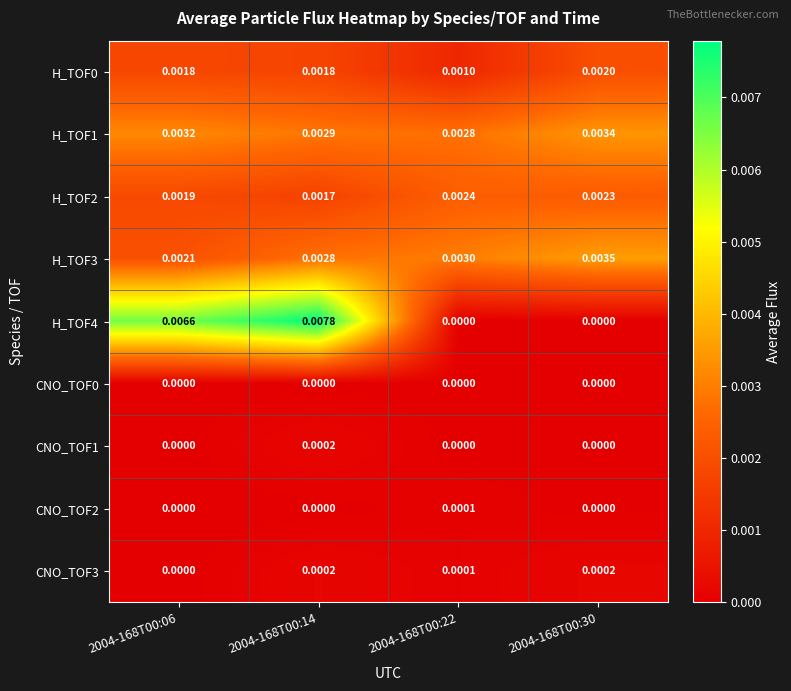

Is the value of CNO_TOF0 at 2004-168T00:06 greater than the value of H_TOF2 at 2004-168T00:22?

No